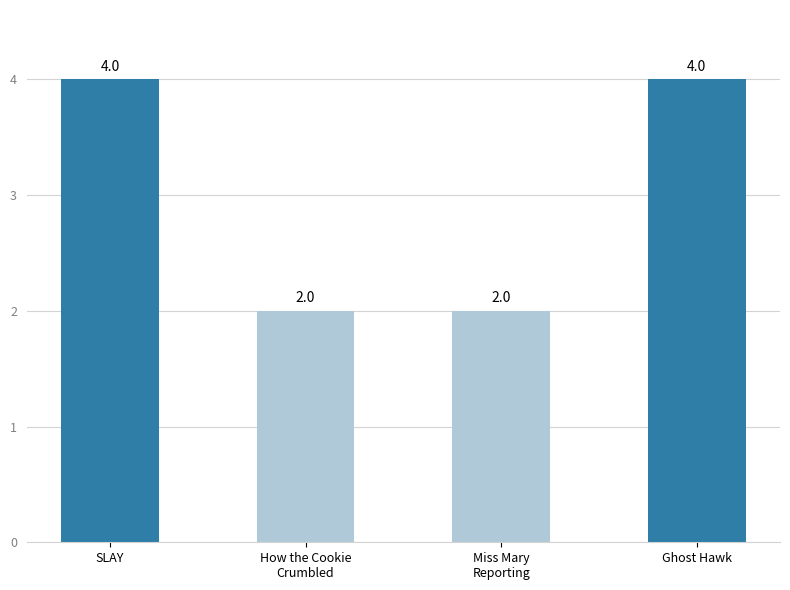

Is it true that the value at How the Cookie
Crumbled is 4?

False